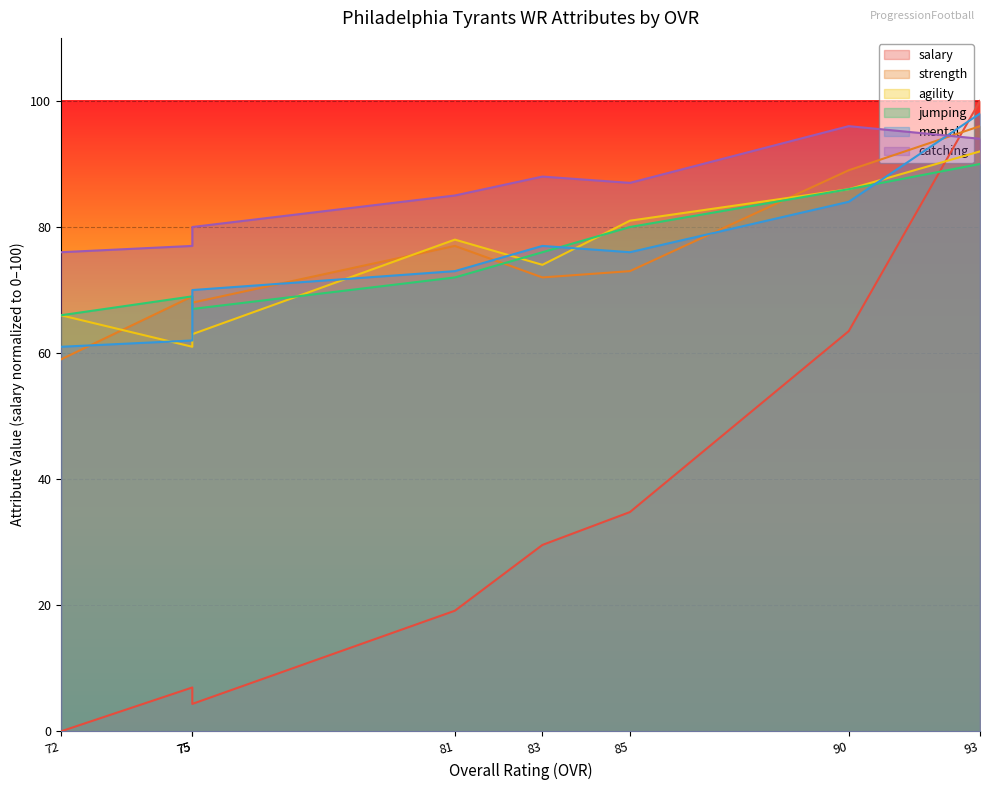

Is it true that salary equals 4.3 at 75?

True